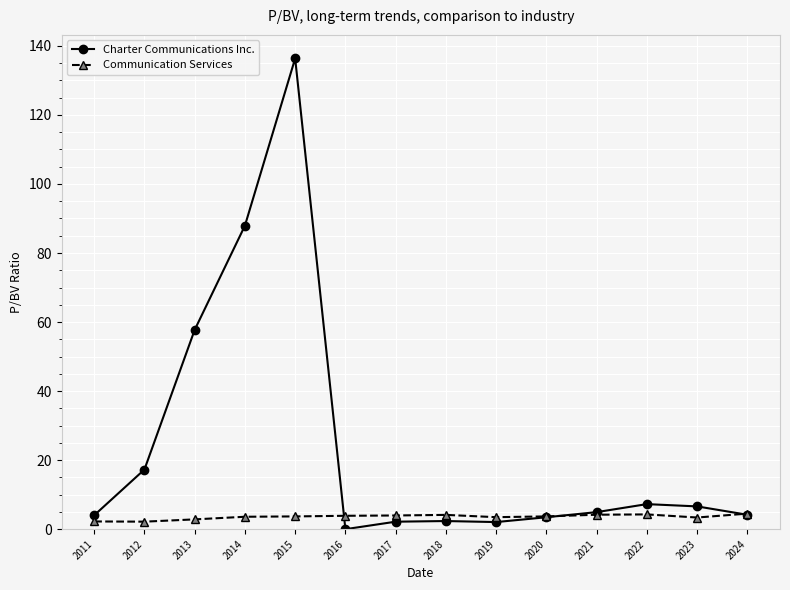

True or false: Charter Communications Inc. has more than 1 points higher than both neighbors.

True